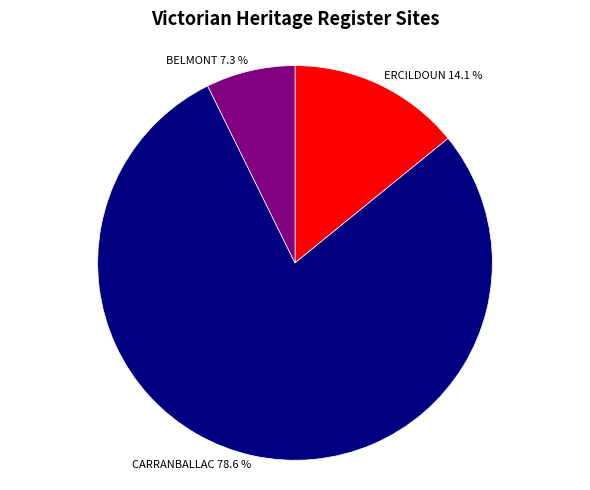

To the nearest percent, what is the difference between the CARRANBALLAC and BELMONT slice percentages?

71%